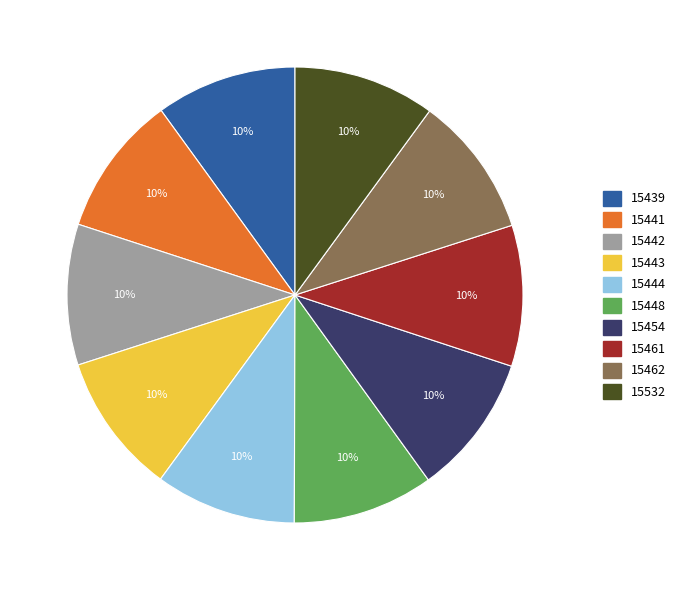

Does any single category account for the majority?

No